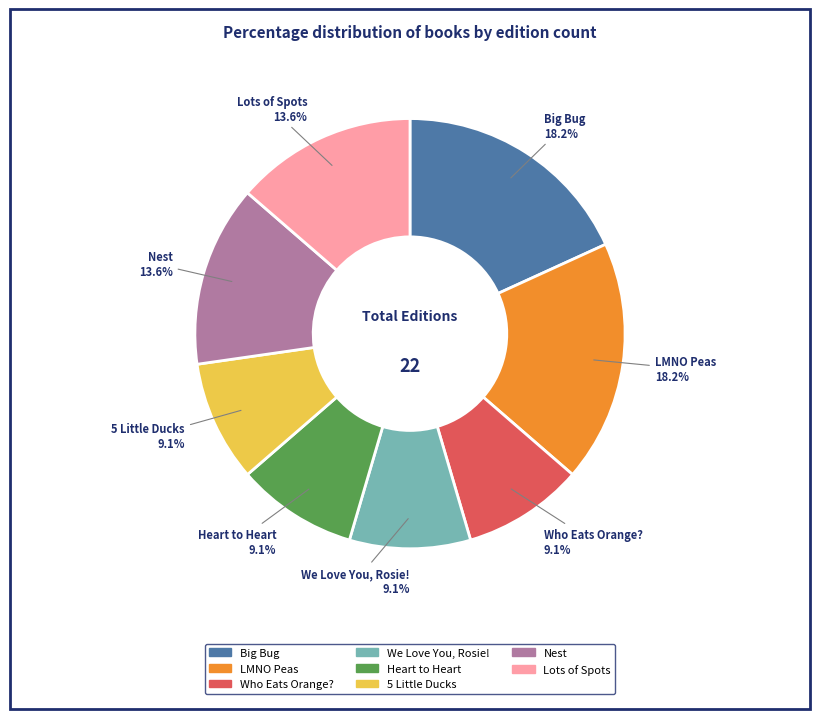

How many segments does this pie chart have?

8